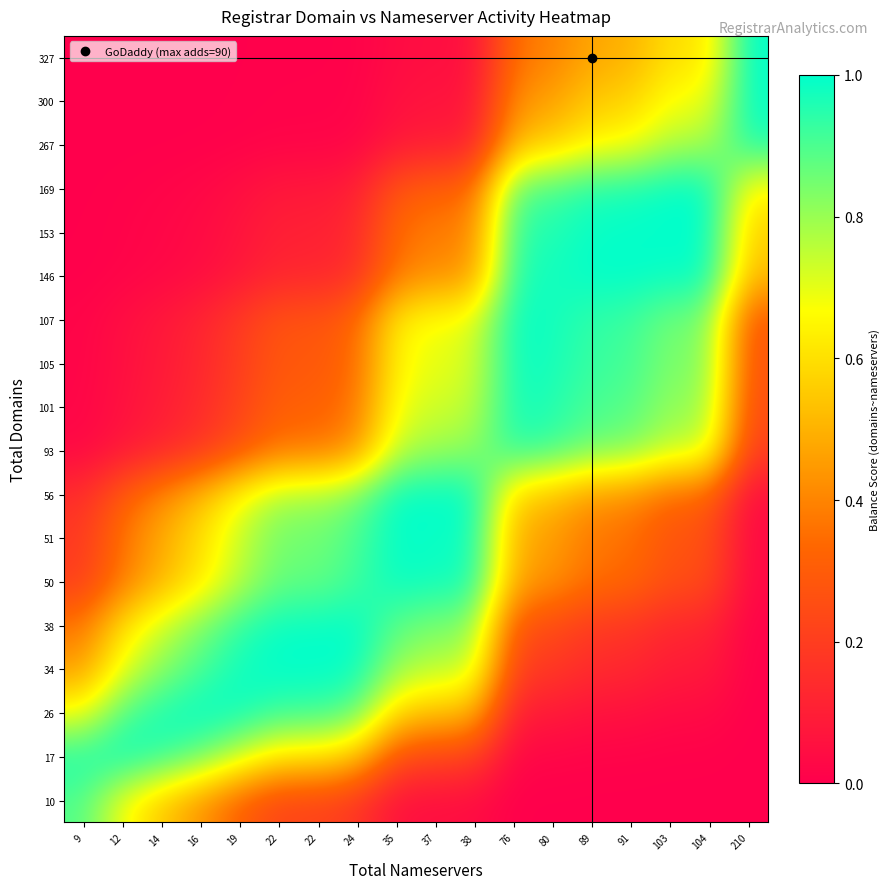

Reading left to right, list all the values displayed in this chart.

10: 9=0.9	12=0.7	14=0.5	16=0.4	19=0.3	22=0.2	22=0.2	24=0.2	35=0.1	37=0.0	38=0.0	76=0.0	80=0.0	89=0.0	91=0.0	103=0.0	104=0.0	210=0.0
17: 9=1.0	12=1.0	14=0.9	16=0.9	19=0.7	22=0.6	22=0.6	24=0.5	35=0.3	37=0.2	38=0.2	76=0.0	80=0.0	89=0.0	91=0.0	103=0.0	104=0.0	210=0.0
26: 9=0.7	12=0.9	14=1.0	16=1.0	19=1.0	22=0.9	22=0.9	24=0.9	35=0.6	37=0.5	38=0.5	76=0.1	80=0.1	89=0.1	91=0.1	103=0.0	104=0.0	210=0.0
34: 9=0.5	12=0.7	14=0.8	16=0.9	19=1.0	22=1.0	22=1.0	24=1.0	35=0.8	37=0.8	38=0.7	76=0.2	80=0.2	89=0.1	91=0.1	103=0.1	104=0.1	210=0.0
38: 9=0.4	12=0.6	14=0.7	16=0.8	19=0.9	22=1.0	22=1.0	24=1.0	35=0.9	37=0.8	38=0.8	76=0.3	80=0.2	89=0.2	91=0.2	103=0.1	104=0.1	210=0.0
50: 9=0.2	12=0.4	14=0.5	16=0.6	19=0.8	22=0.9	22=0.9	24=0.9	35=1.0	37=1.0	38=1.0	76=0.5	80=0.4	89=0.4	91=0.3	103=0.3	104=0.3	210=0.0
51: 9=0.2	12=0.4	14=0.5	16=0.6	19=0.7	22=0.9	22=0.9	24=0.9	35=1.0	37=1.0	38=1.0	76=0.5	80=0.5	89=0.4	91=0.4	103=0.3	104=0.3	210=0.0
56: 9=0.1	12=0.3	14=0.4	16=0.5	19=0.7	22=0.8	22=0.8	24=0.8	35=1.0	37=1.0	38=1.0	76=0.6	80=0.5	89=0.4	91=0.4	103=0.3	104=0.3	210=0.0
93: 9=0.0	12=0.1	14=0.1	16=0.2	19=0.3	22=0.4	22=0.4	24=0.4	35=0.8	37=0.8	38=0.8	76=0.9	80=0.9	89=0.9	91=0.8	103=0.7	104=0.7	210=0.2
101: 9=0.0	12=0.1	14=0.1	16=0.1	19=0.2	22=0.3	22=0.3	24=0.4	35=0.7	37=0.7	38=0.8	76=1.0	80=1.0	89=0.9	91=0.9	103=0.8	104=0.8	210=0.3
105: 9=0.0	12=0.1	14=0.1	16=0.1	19=0.2	22=0.3	22=0.3	24=0.3	35=0.7	37=0.7	38=0.7	76=1.0	80=1.0	89=0.9	91=0.9	103=0.8	104=0.8	210=0.3
107: 9=0.0	12=0.0	14=0.1	16=0.1	19=0.2	22=0.3	22=0.3	24=0.3	35=0.6	37=0.7	38=0.7	76=1.0	80=1.0	89=0.9	91=0.9	103=0.8	104=0.8	210=0.3
146: 9=0.0	12=0.0	14=0.0	16=0.0	19=0.1	22=0.1	22=0.1	24=0.2	35=0.4	37=0.4	38=0.4	76=1.0	80=1.0	89=1.0	91=1.0	103=1.0	104=1.0	210=0.5
153: 9=0.0	12=0.0	14=0.0	16=0.0	19=0.1	22=0.1	22=0.1	24=0.1	35=0.3	37=0.4	38=0.4	76=0.9	80=1.0	89=1.0	91=1.0	103=1.0	104=1.0	210=0.6
169: 9=0.0	12=0.0	14=0.0	16=0.0	19=0.0	22=0.1	22=0.1	24=0.1	35=0.3	37=0.3	38=0.3	76=0.9	80=0.9	89=1.0	91=1.0	103=1.0	104=1.0	210=0.6
267: 9=0.0	12=0.0	14=0.0	16=0.0	19=0.0	22=0.0	22=0.0	24=0.0	35=0.1	37=0.1	38=0.1	76=0.5	80=0.6	89=0.7	91=0.7	103=0.8	104=0.8	210=1.0
300: 9=0.0	12=0.0	14=0.0	16=0.0	19=0.0	22=0.0	22=0.0	24=0.0	35=0.1	37=0.1	38=0.1	76=0.4	80=0.5	89=0.6	91=0.6	103=0.7	104=0.7	210=1.0
327: 9=0.0	12=0.0	14=0.0	16=0.0	19=0.0	22=0.0	22=0.0	24=0.0	35=0.0	37=0.0	38=0.1	76=0.4	80=0.4	89=0.5	91=0.5	103=0.6	104=0.6	210=1.0